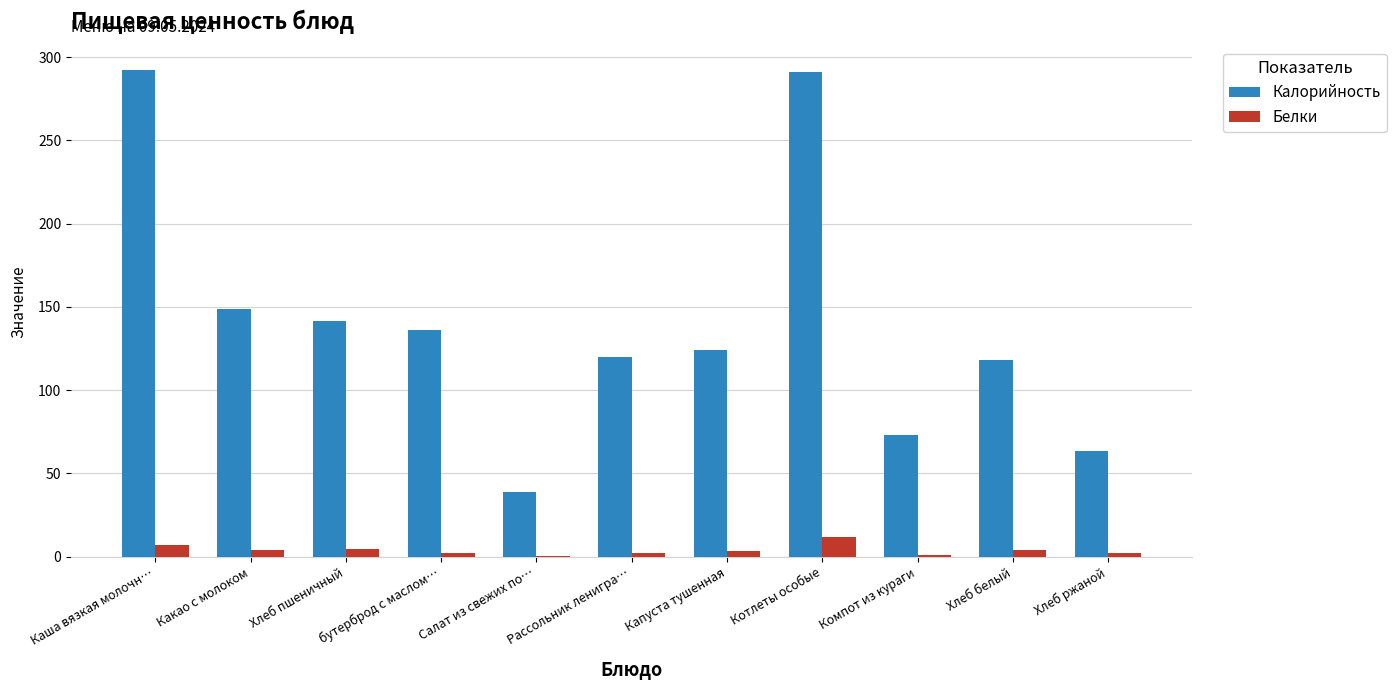

Which series has the widest spread of values?

Калорийность